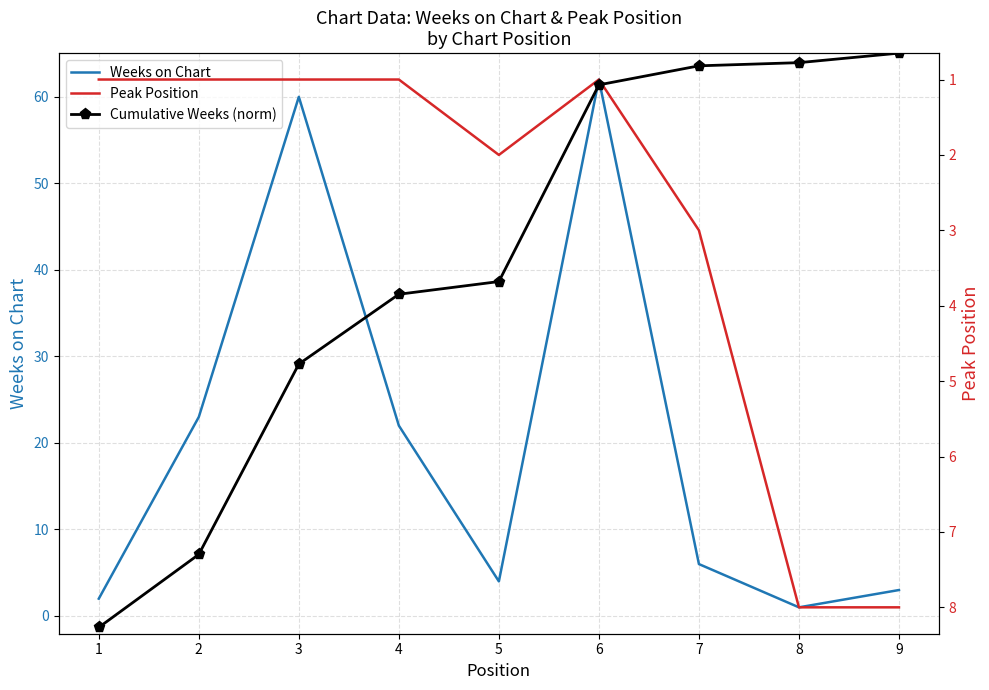

At which label does Weeks on Chart reach its minimum?

8